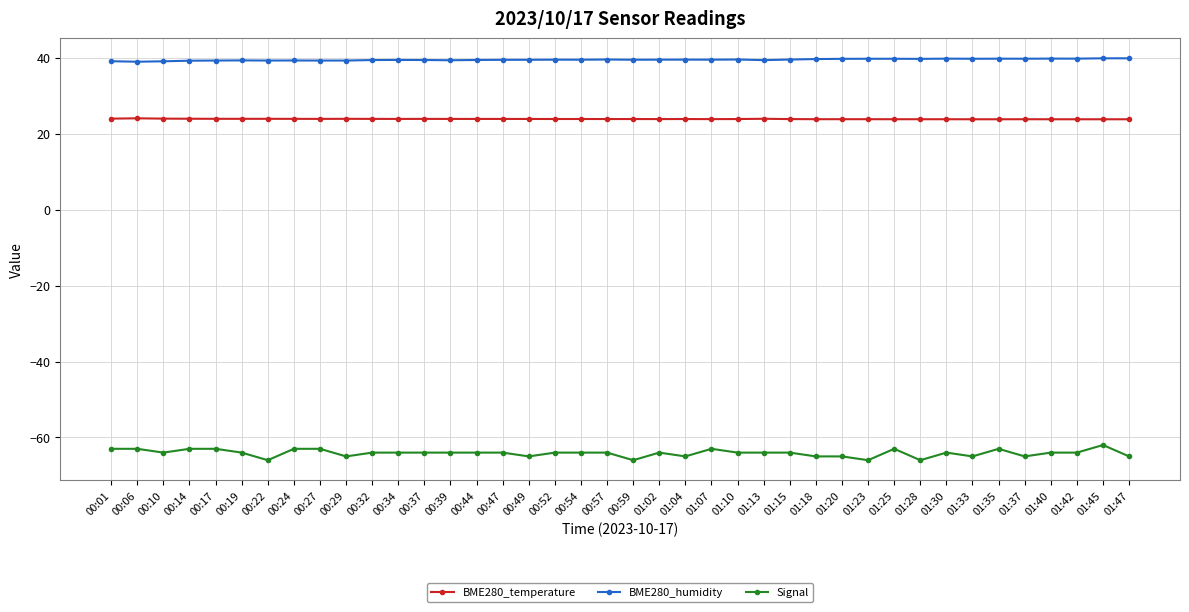

Rank the series at 00:39 from lowest to highest value.

Signal, BME280_temperature, BME280_humidity